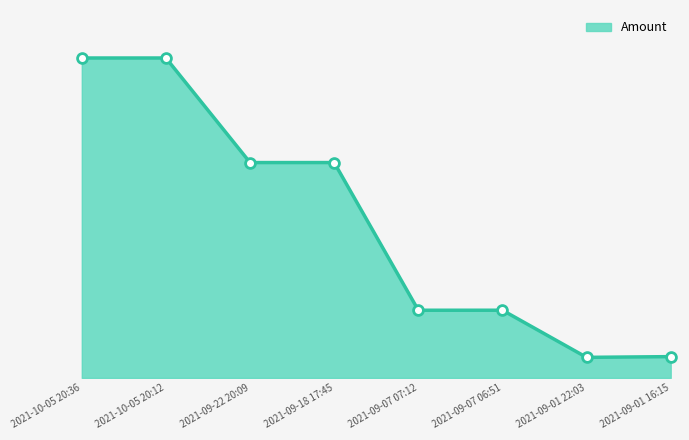

Which has a higher value, 2021-10-05 20:12 or 2021-09-07 07:12?

2021-10-05 20:12